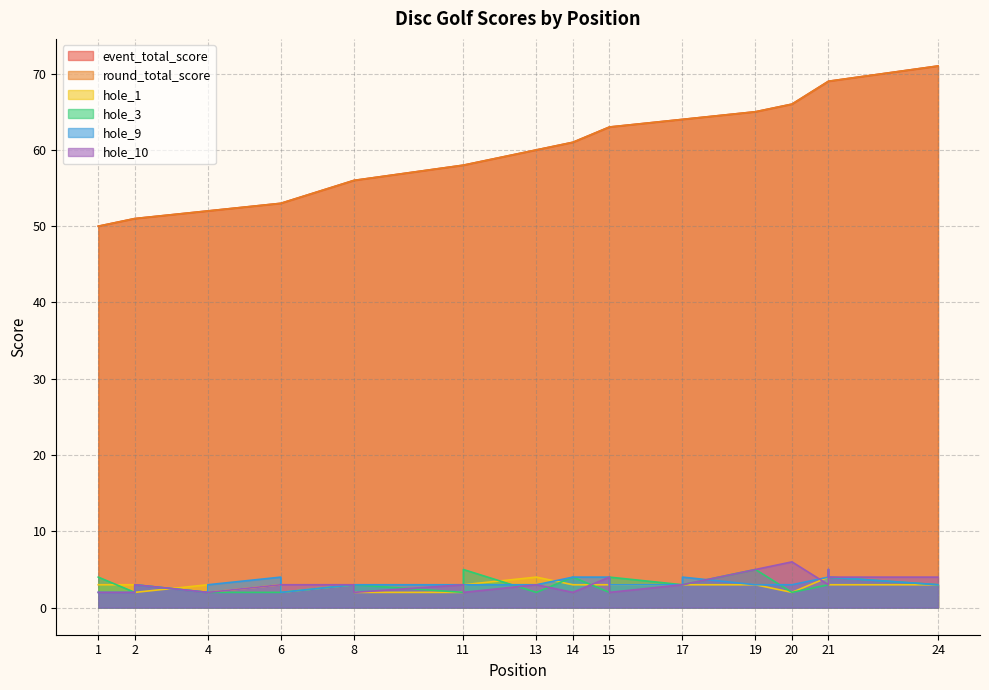

What is the average value of the event_total_score series?

60